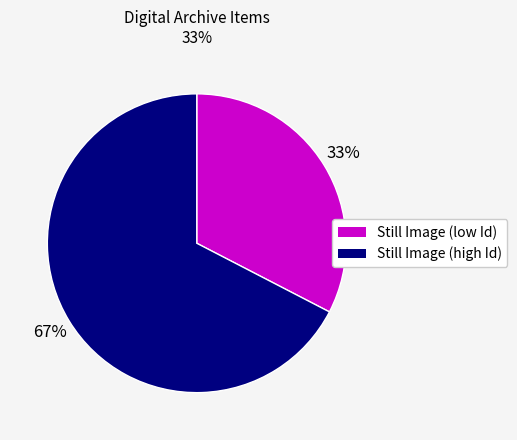

Is the sum of Still Image (high Id) and Still Image (low Id) greater than half?

Yes